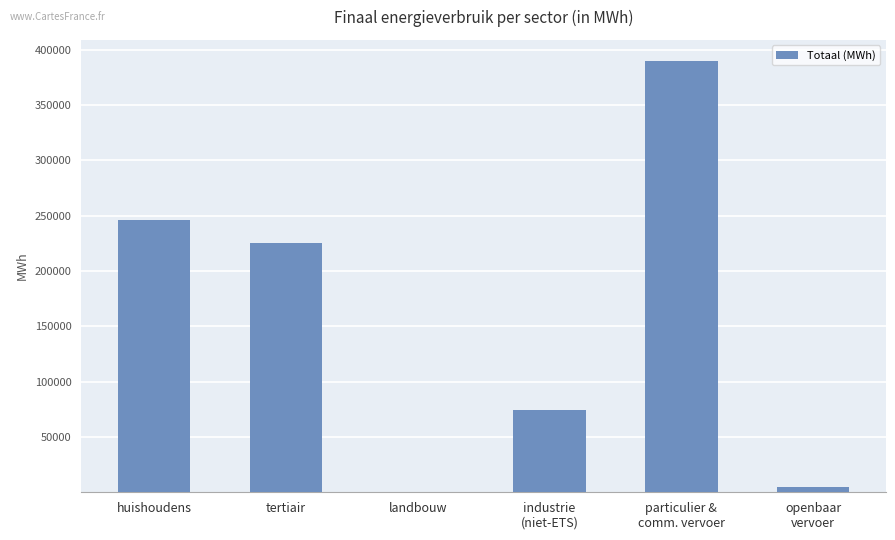

At which label does the data first exceed 225331?

huishoudens